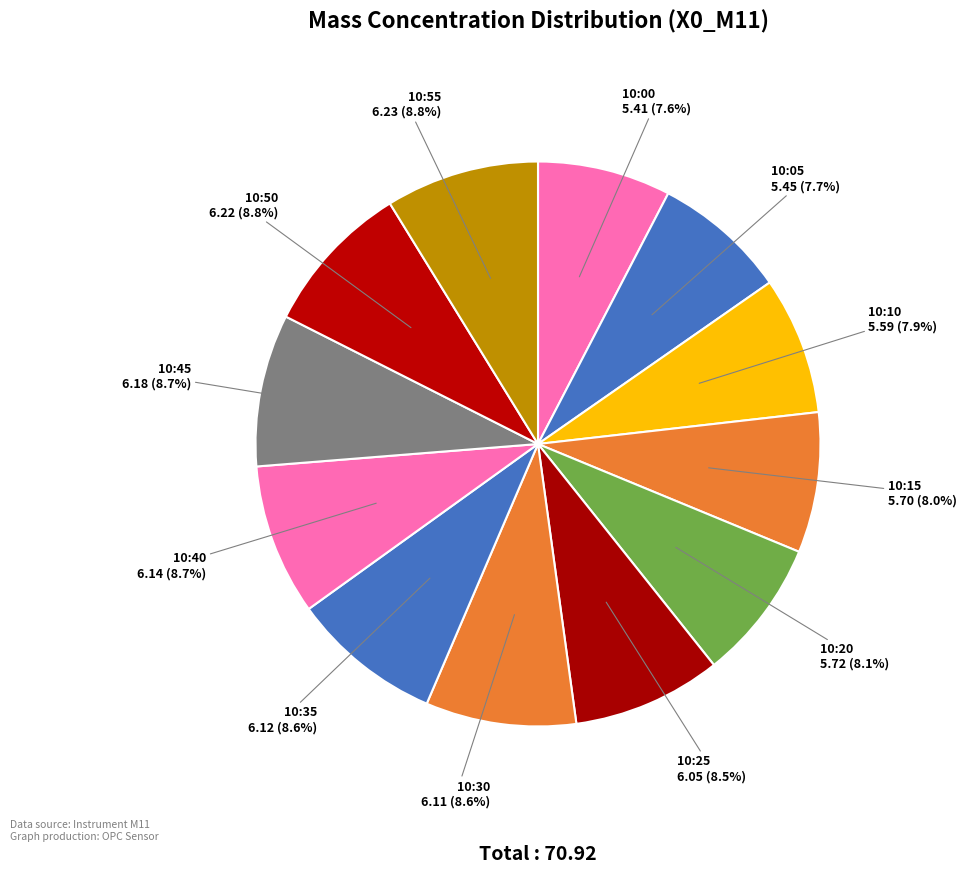

Combined, do 10:30 and 10:25 account for over 50%?

No